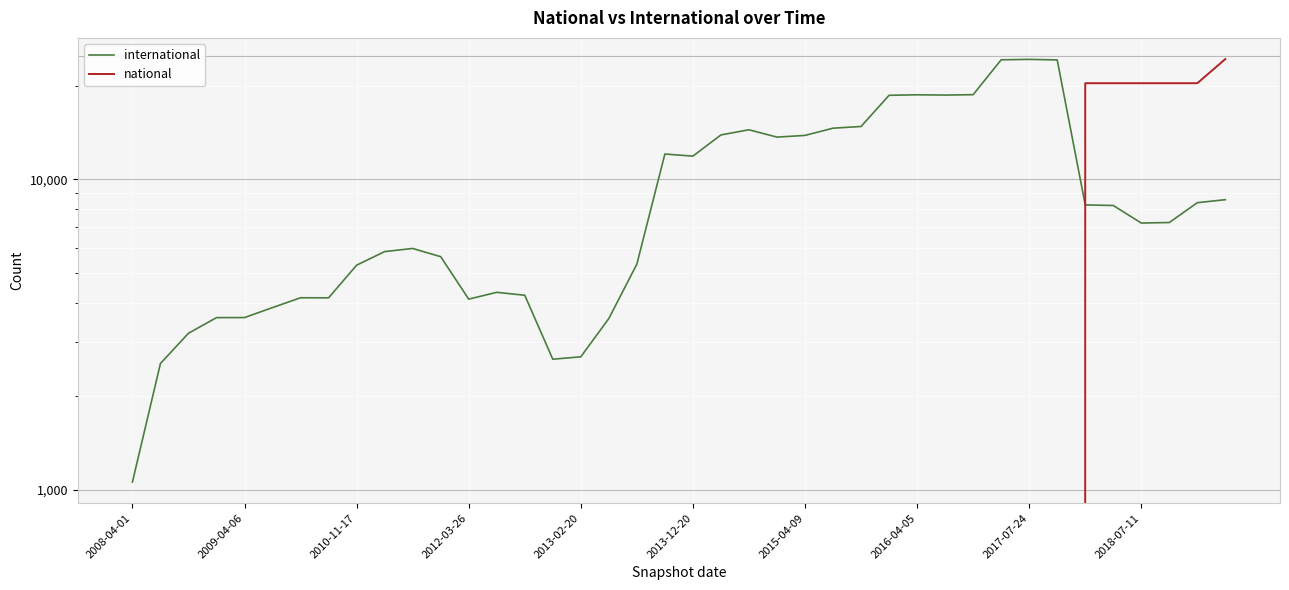

The value of national at 35 is 33039. True or false?

False